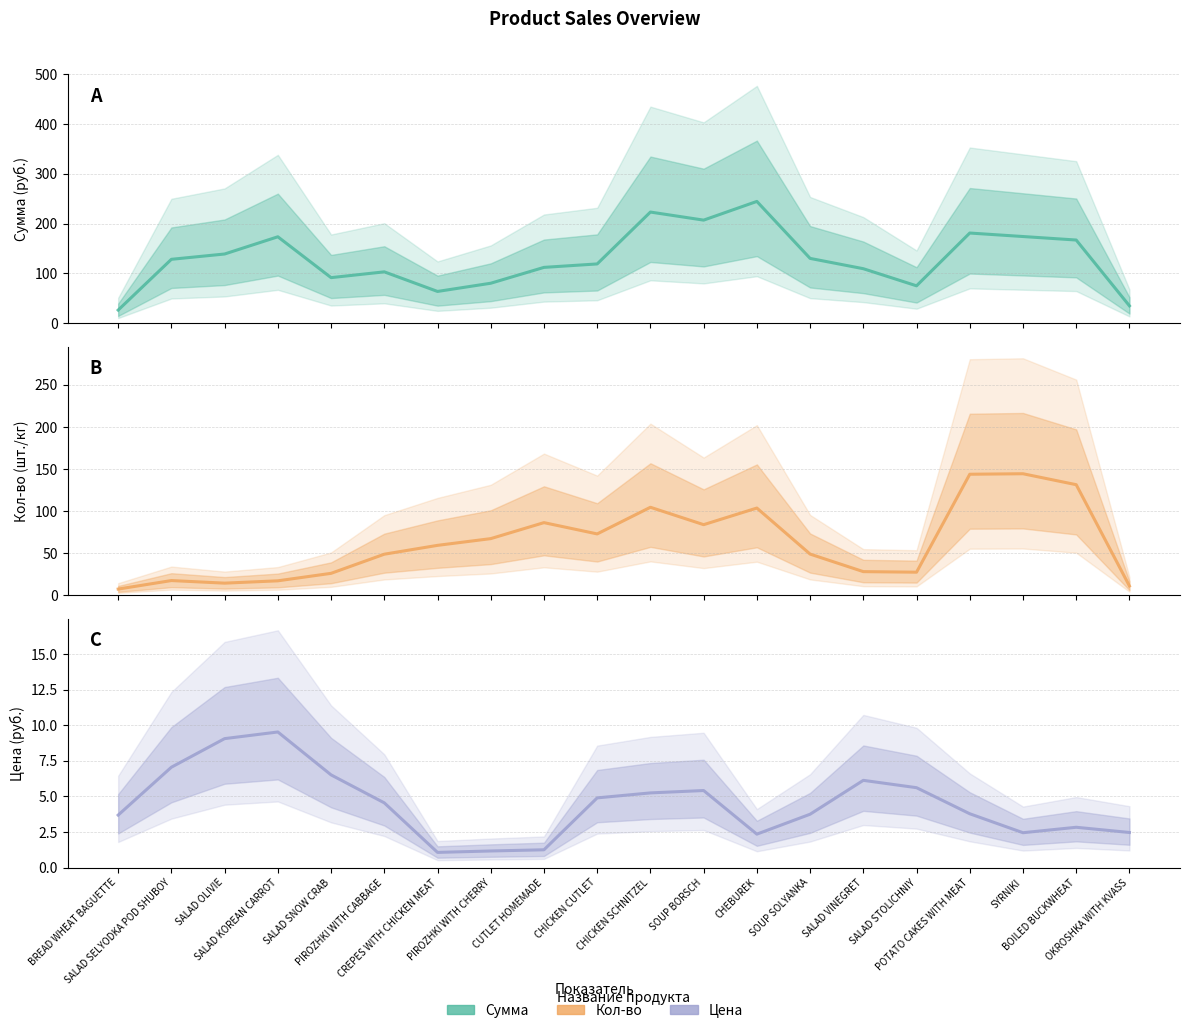

Rank the series by their maximum value, from highest to lowest.

Сумма, Кол-во, Цена